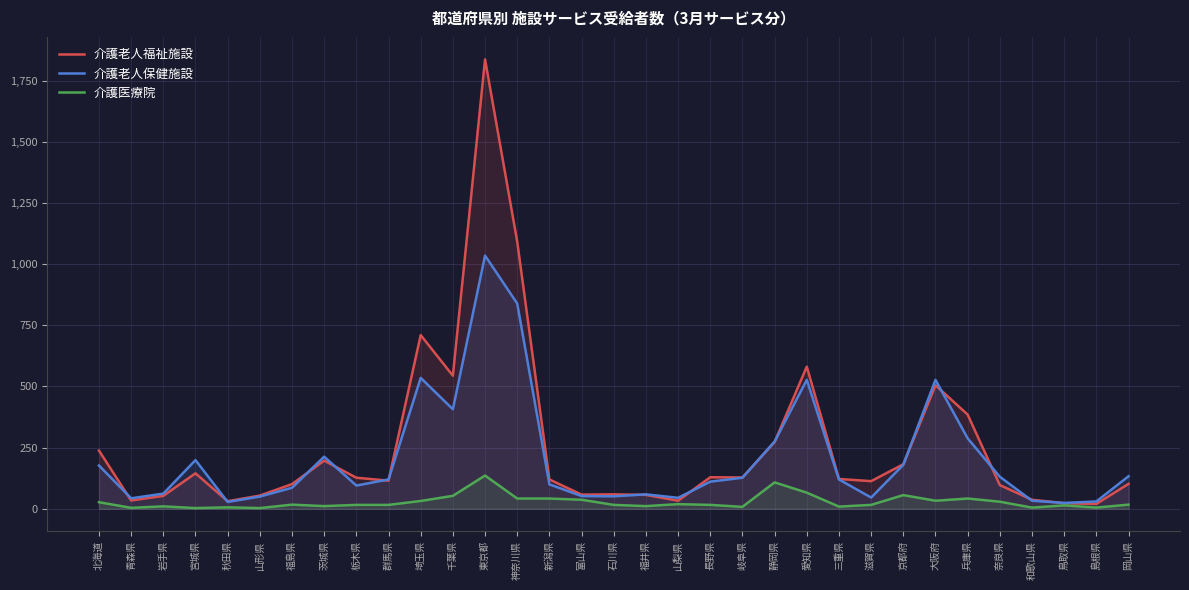

True or false: 介護医療院 has a value of 2 at 和歌山県.

False